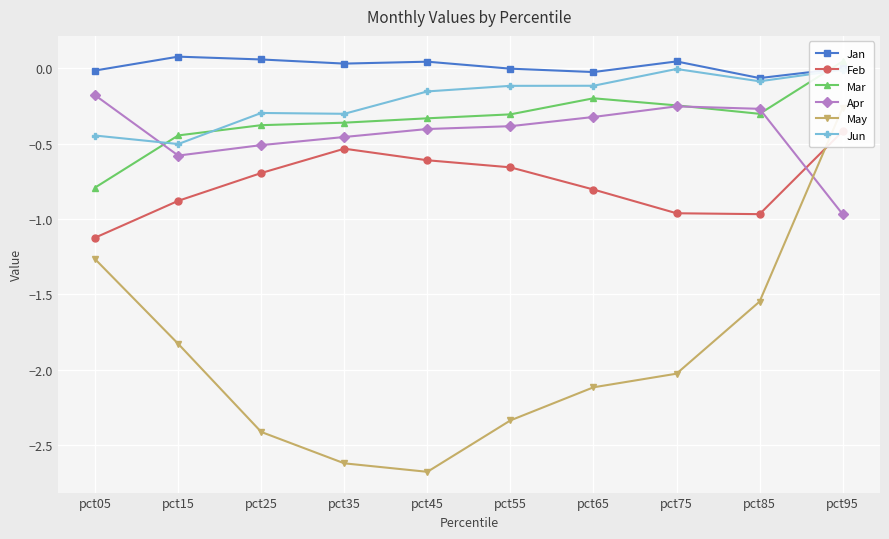

Where do Mar and Jan first cross each other?

pct85 and pct95